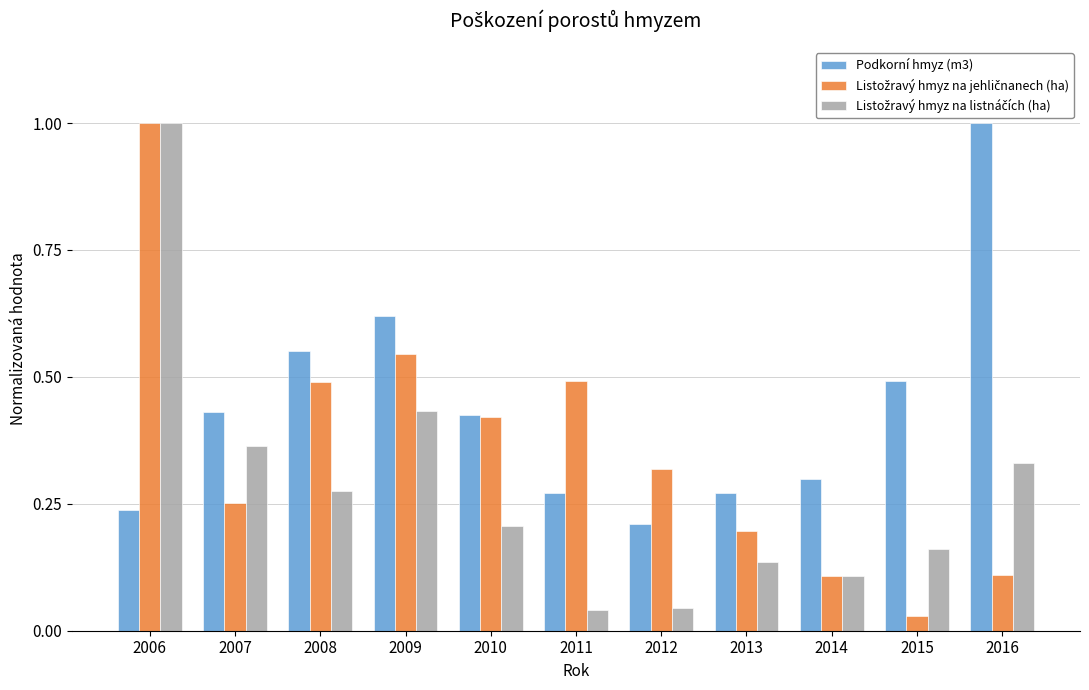

The value of Podkorní hmyz (m3) at 2015 is 0.3. True or false?

False